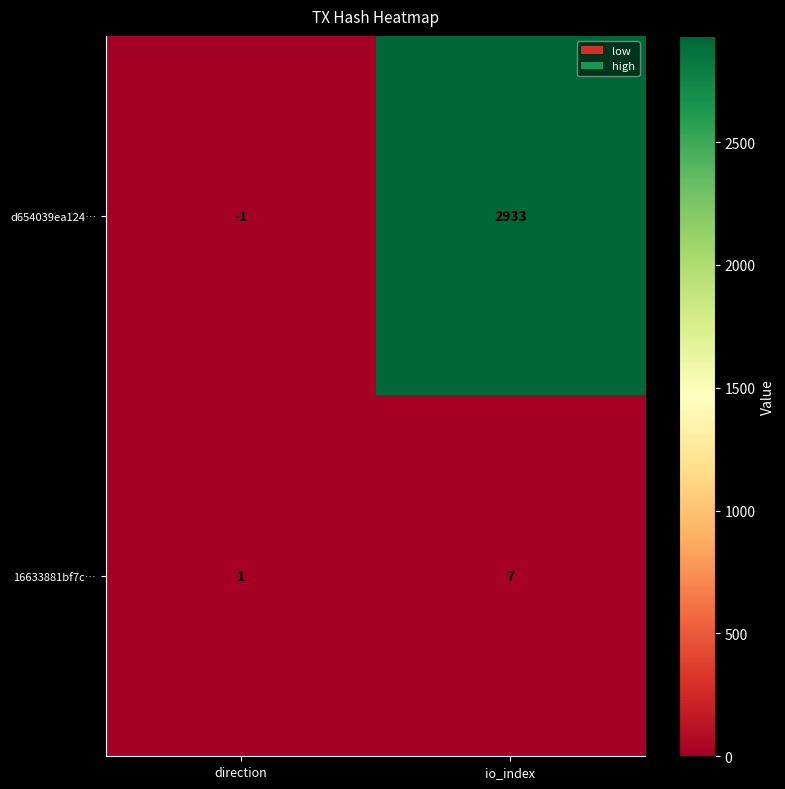

Which label corresponds to the largest value in the chart?

io_index